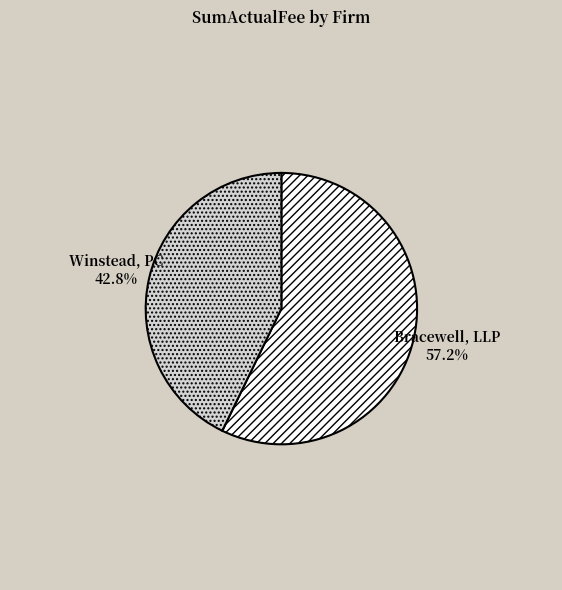

Which slice is the smallest?

Winstead, PC